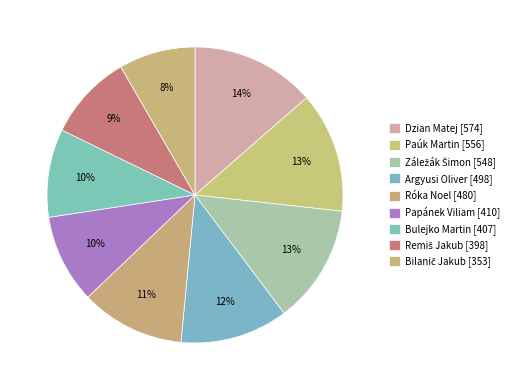

Between Záležák Šimon and Argyusi Oliver, which is larger?

Záležák Šimon